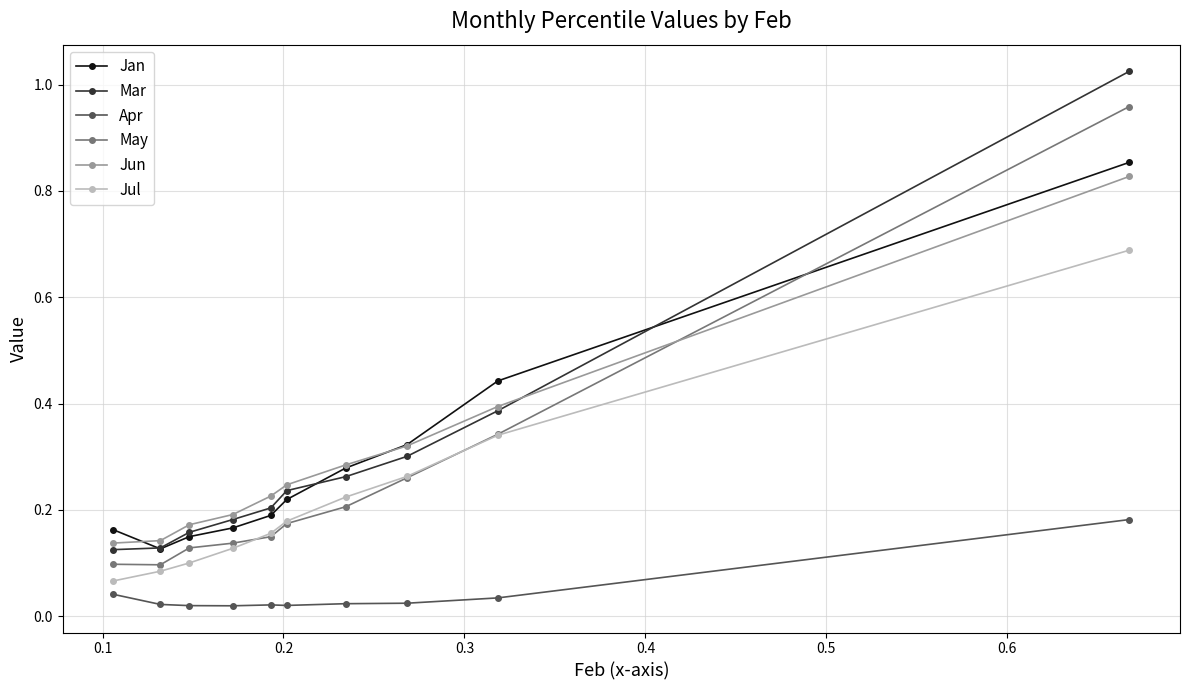

How many times do May and Jan cross each other?

1